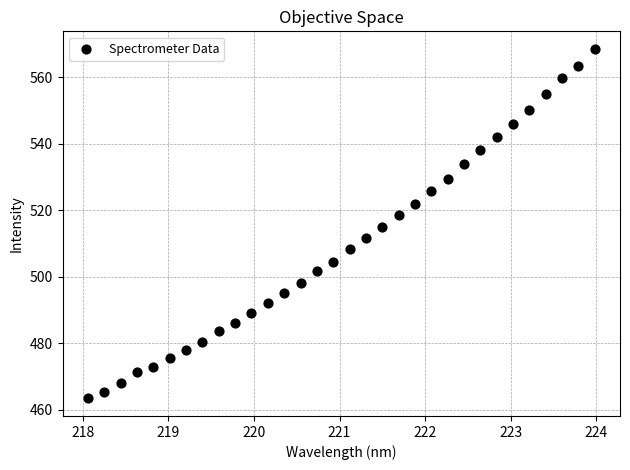

What is the range of Y values (max minus min)?

105.2